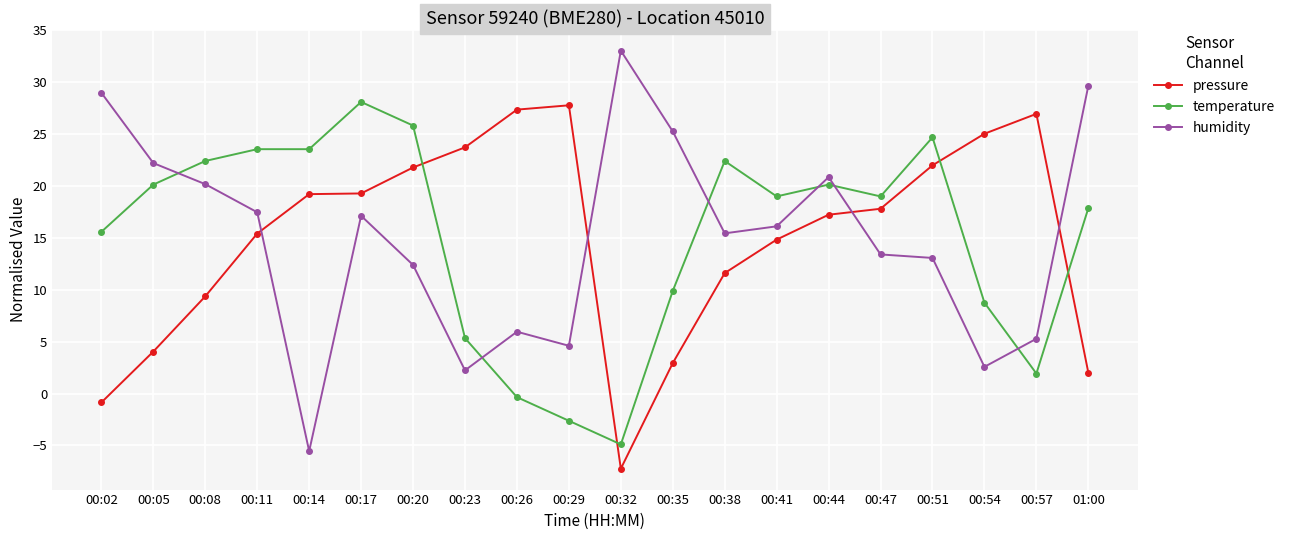

Which series has the widest spread of values?

humidity